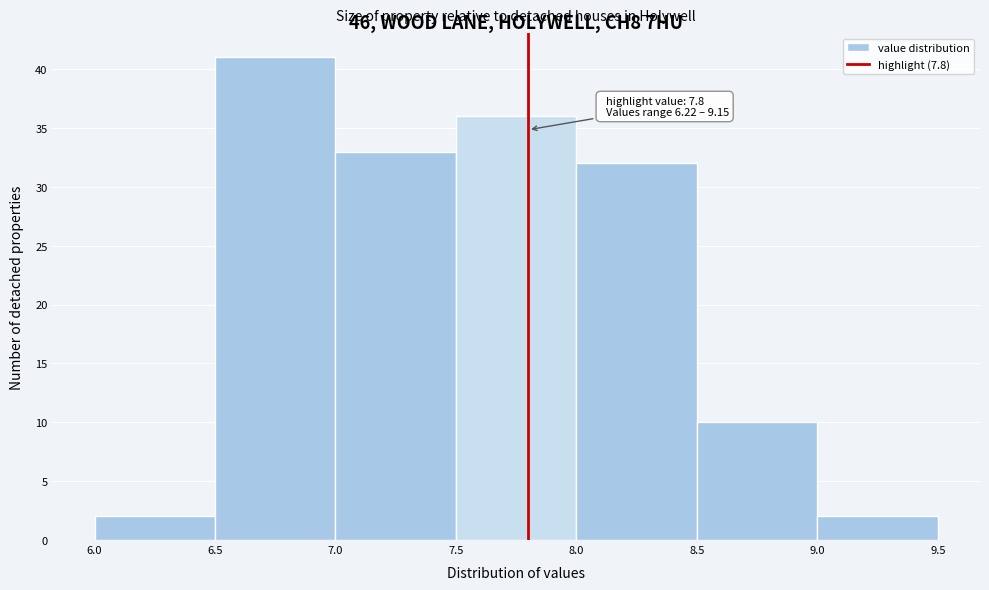

Over which range of the x-axis is the bar tallest?

6.5 to 7.0